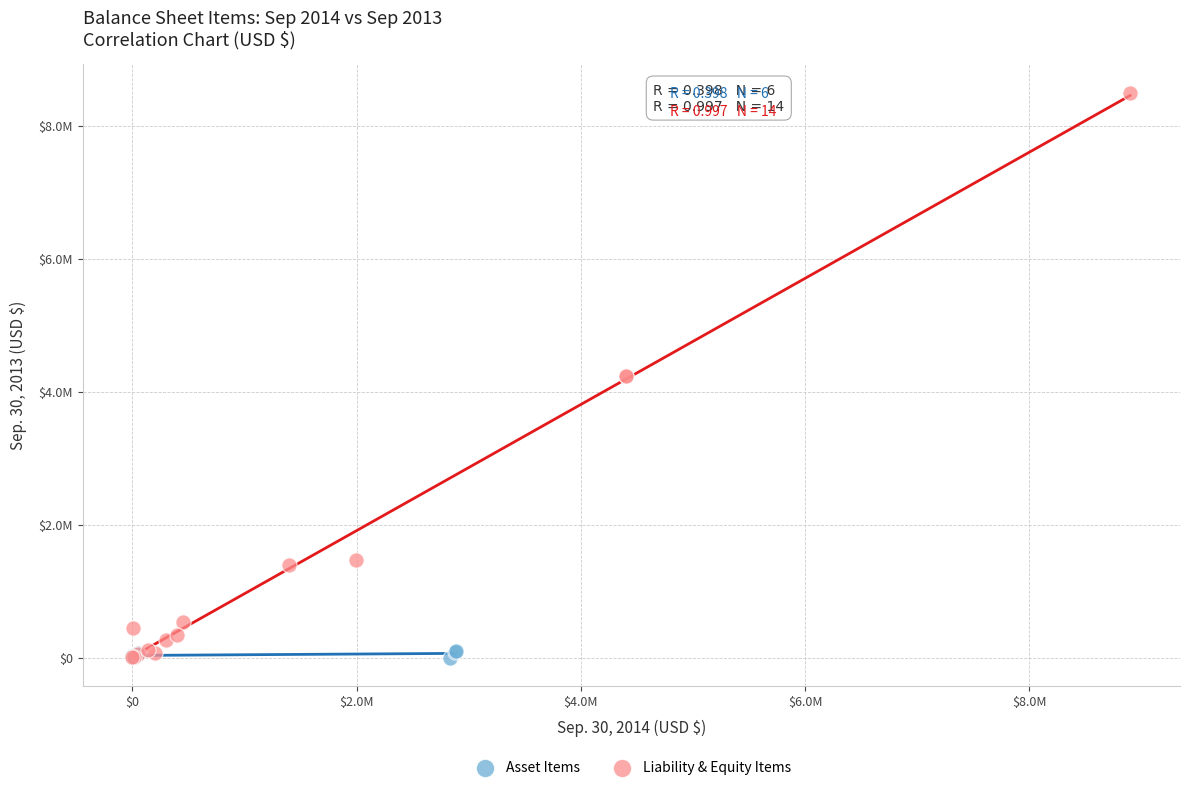

What are all the series names shown in the legend?

Asset Items, Liability & Equity Items